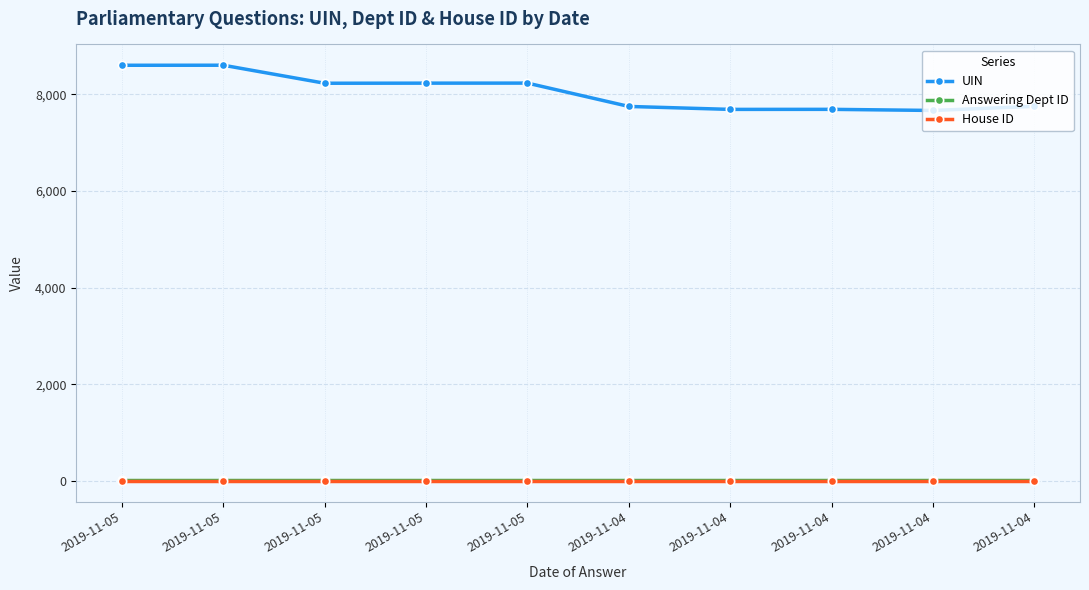

True or false: UIN has a value of 8600 at 2019-11-05.

True